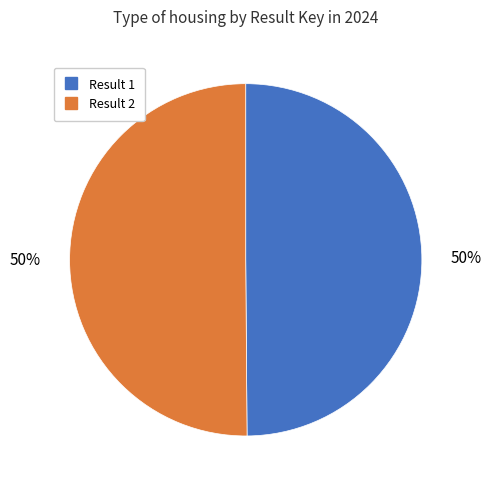

To the nearest percent, what is the average slice percentage?

50%